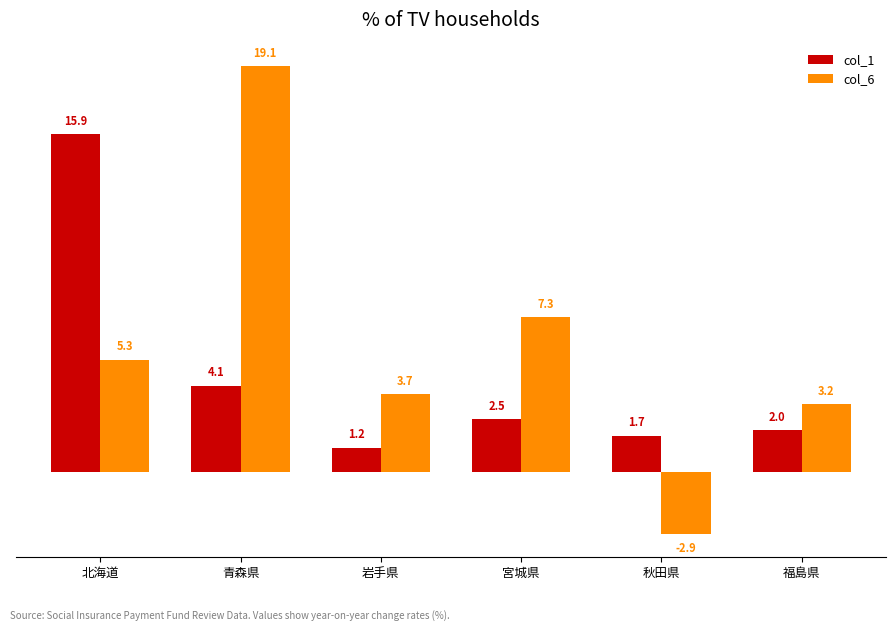

Reading right to left, what are all the values shown in this chart?

col_1: 2.0	1.7	2.5	1.2	4.1	15.9
col_6: 3.2	-2.9	7.3	3.7	19.1	5.3